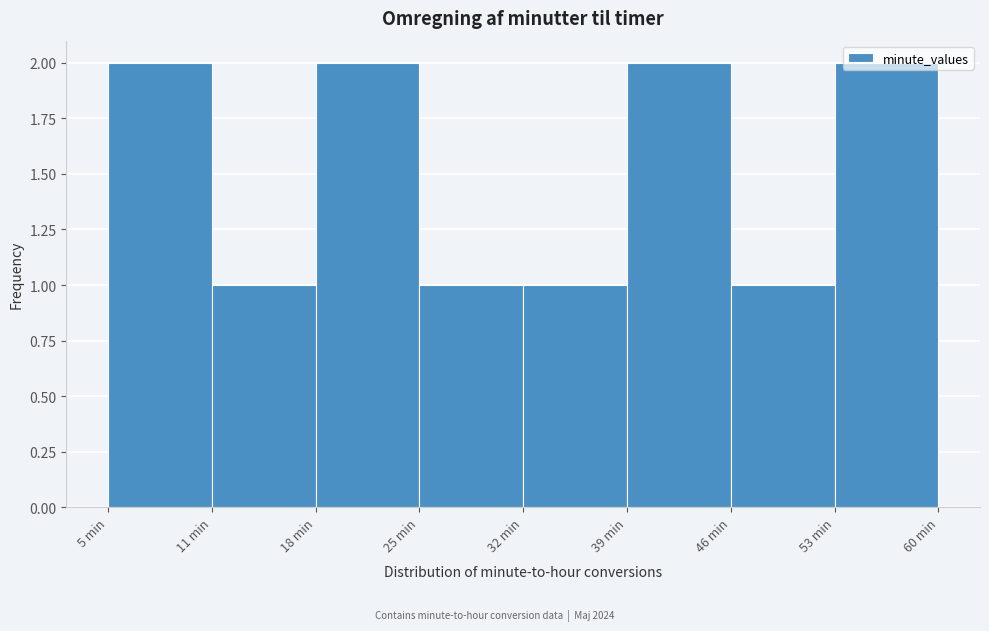

What position from the left is 53 min?

8